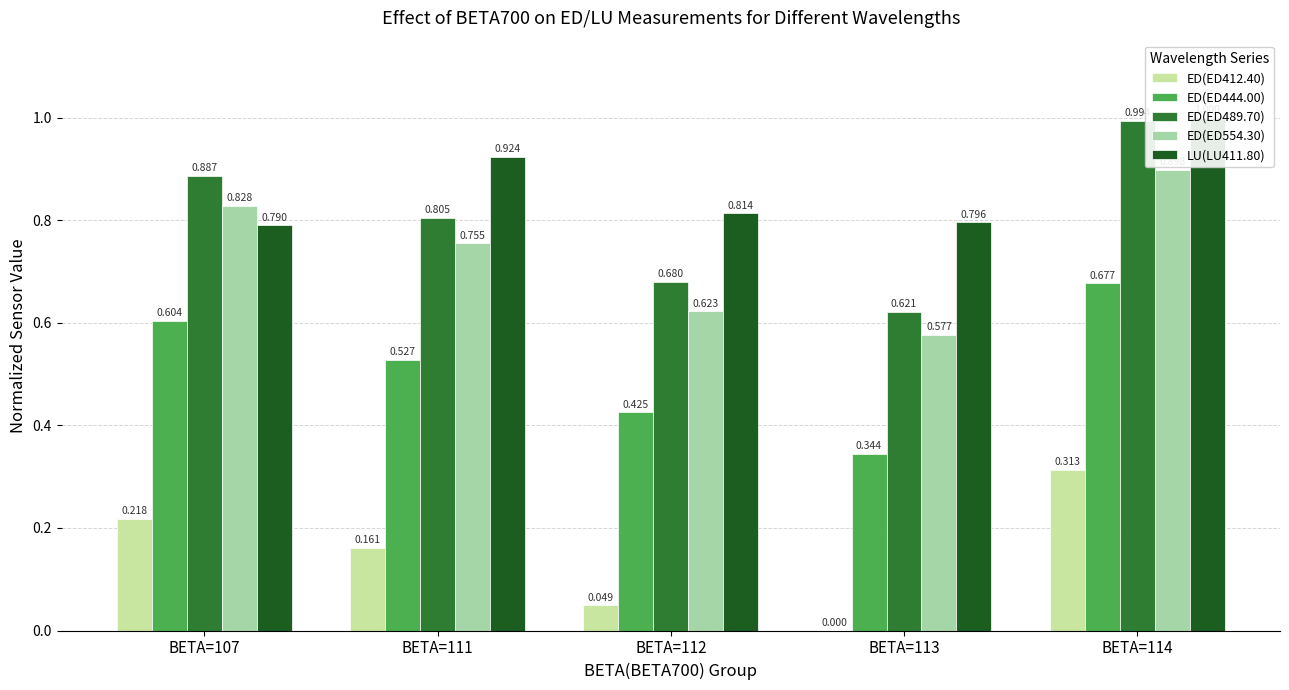

What is the sum of the ED(ED554.30) values at BETA=111 and BETA=112?

1.4